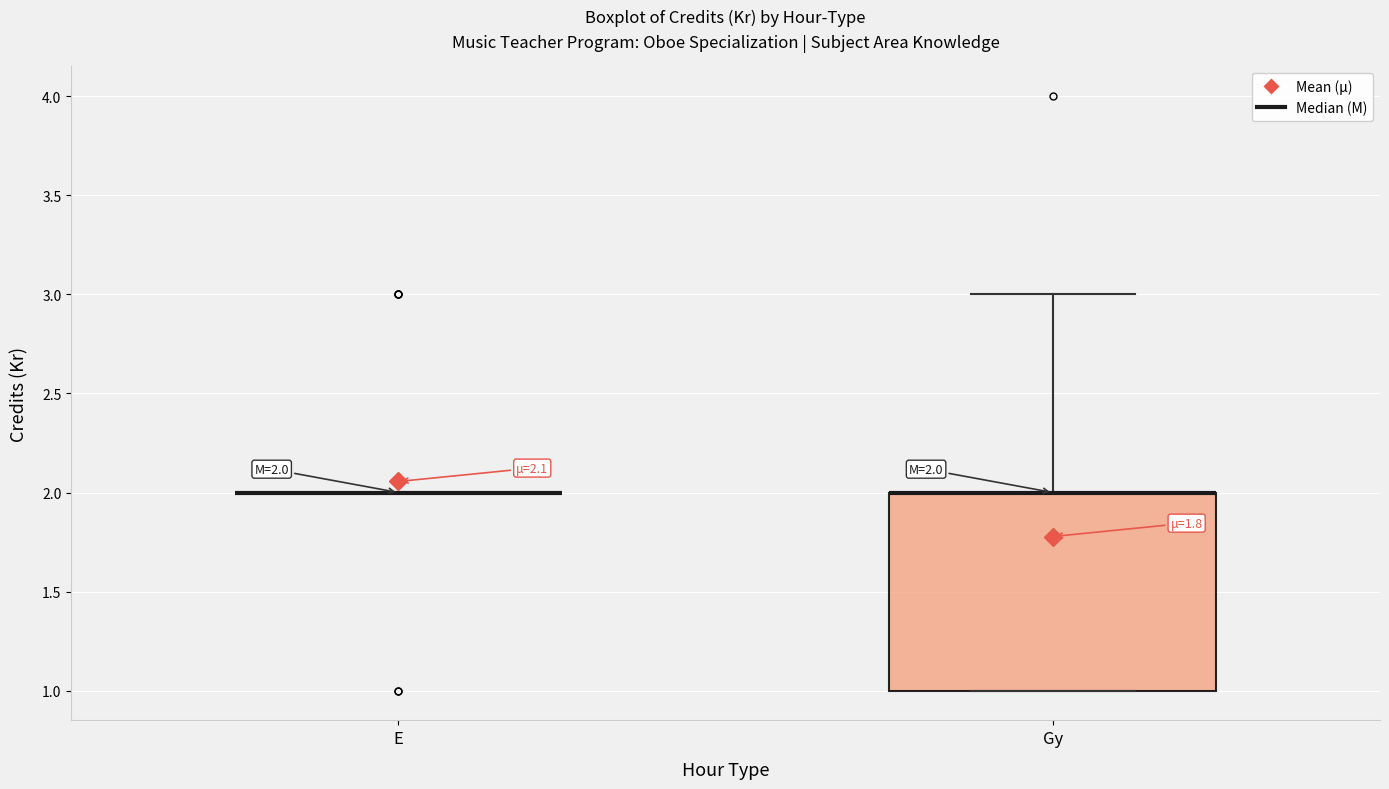

Comparing the boxes themselves (not the whiskers), which one is the tallest?

Gy